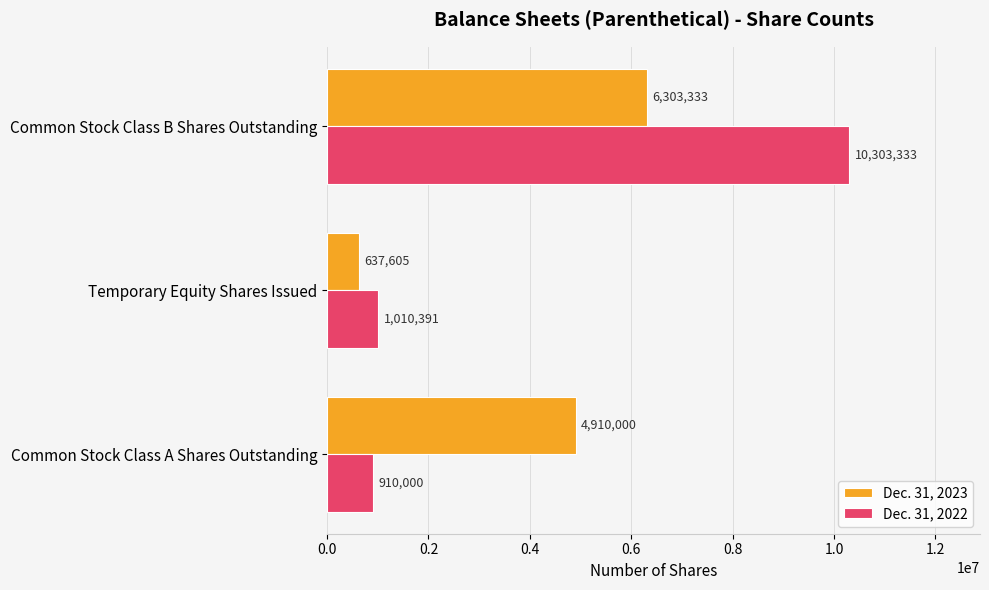

What is the difference between the Dec. 31, 2023 values at Common Stock Class A Shares Outstanding and Temporary Equity Shares Issued?

4272395